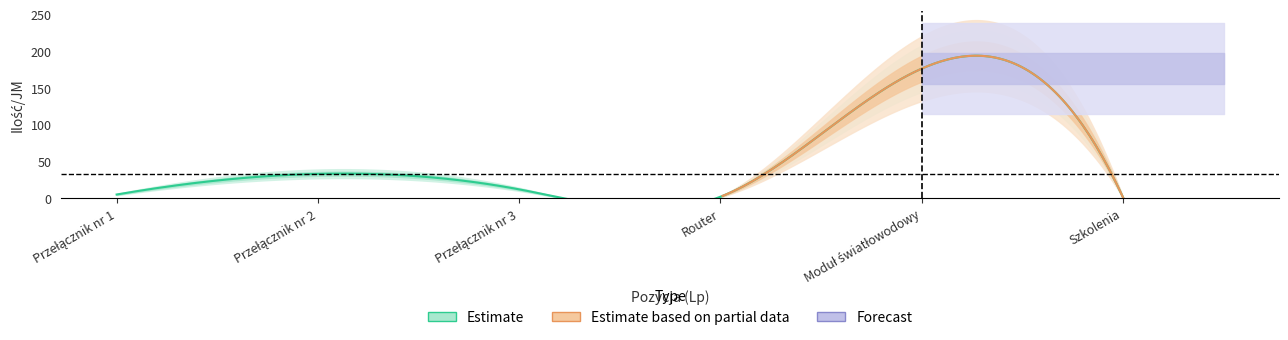

Which category has the highest value across all series?

Moduł światłowodowy